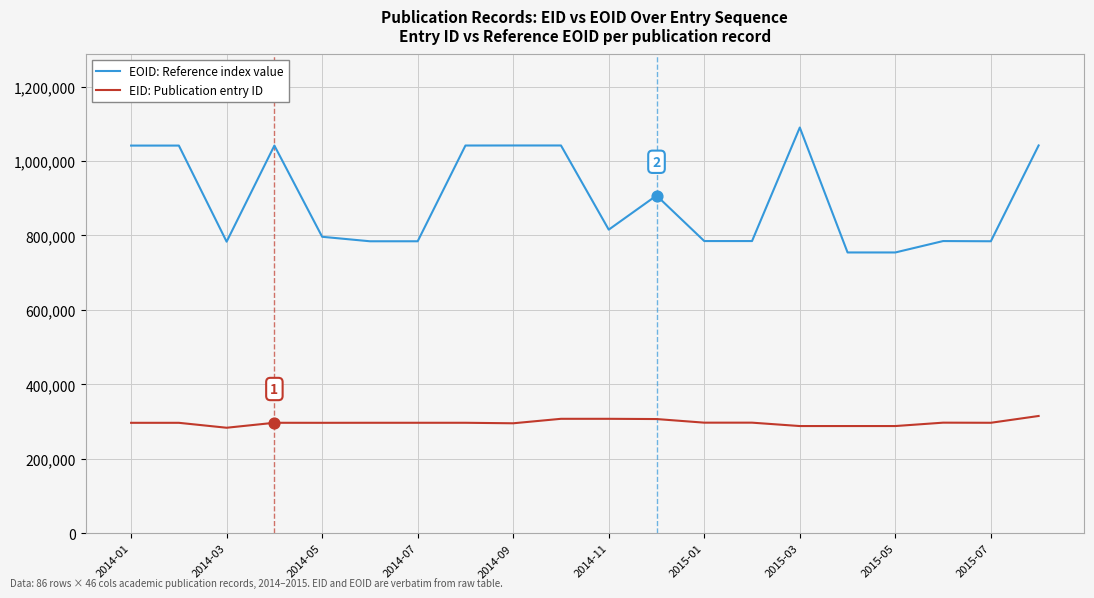

Which series has the widest spread of values?

EOID: Reference index value